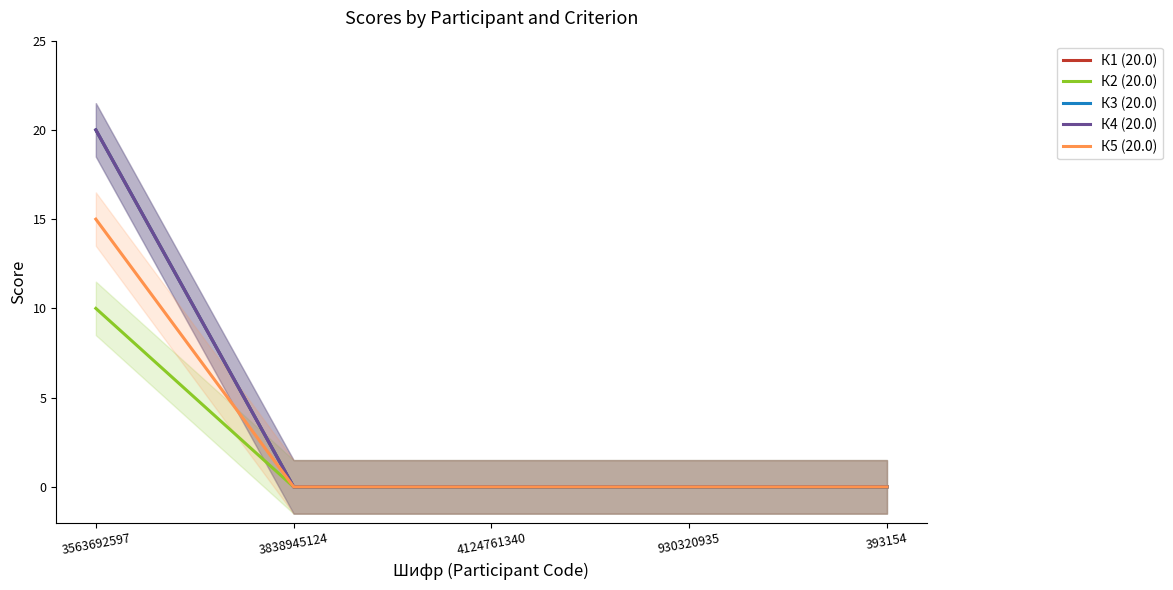

True or false: К4 (20.0) and К3 (20.0) cross at least once.

False